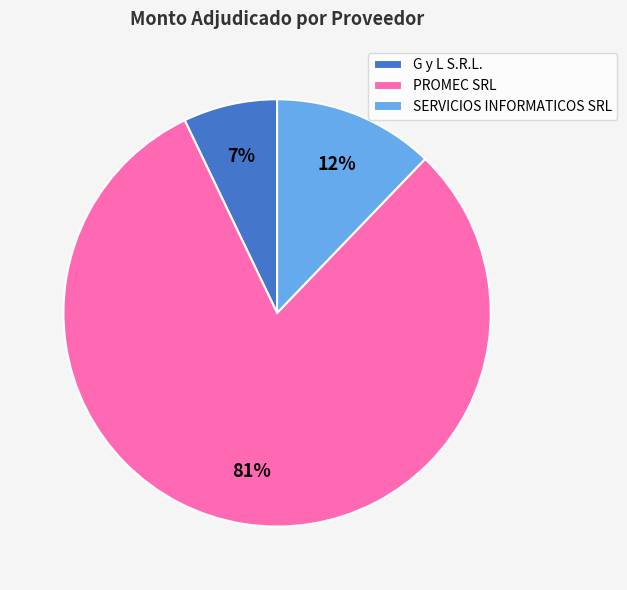

Rank the categories by value from highest to lowest.

PROMEC SRL, SERVICIOS INFORMATICOS SRL, G y L S.R.L.